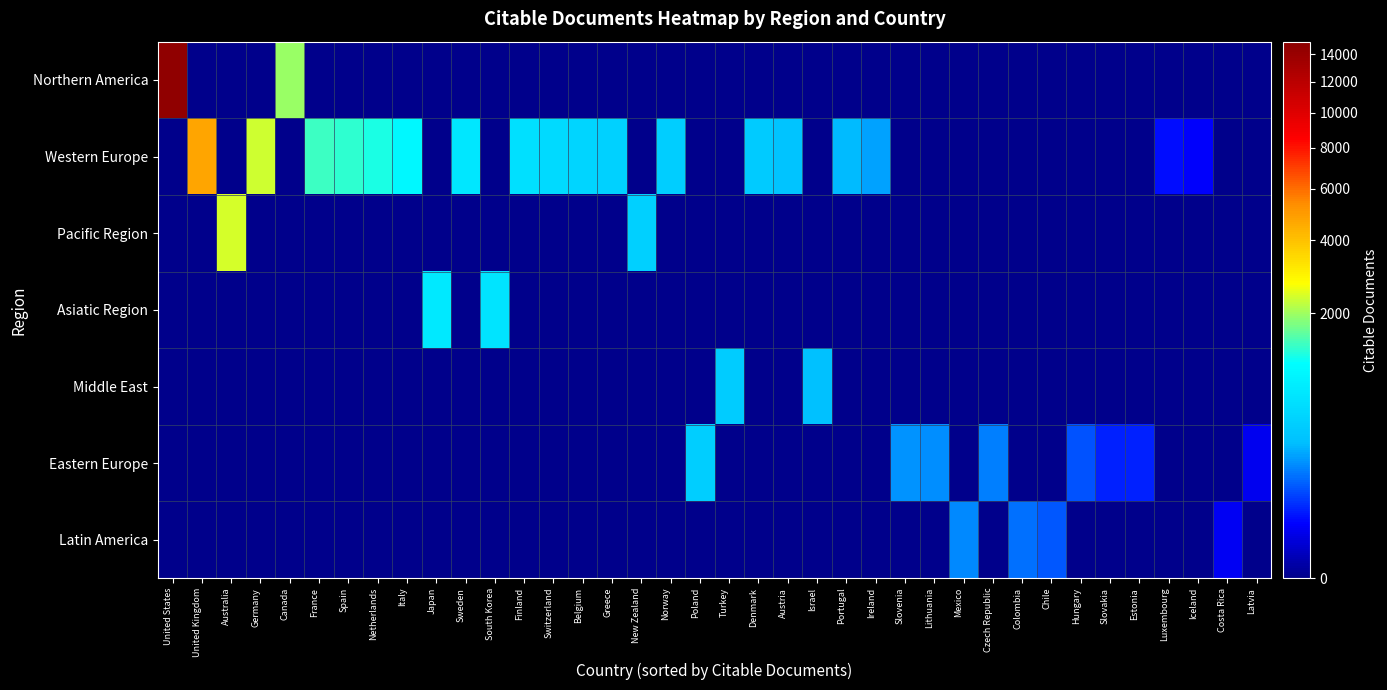

Is the value of Middle East at France greater than the value of Western Europe at Slovenia?

No